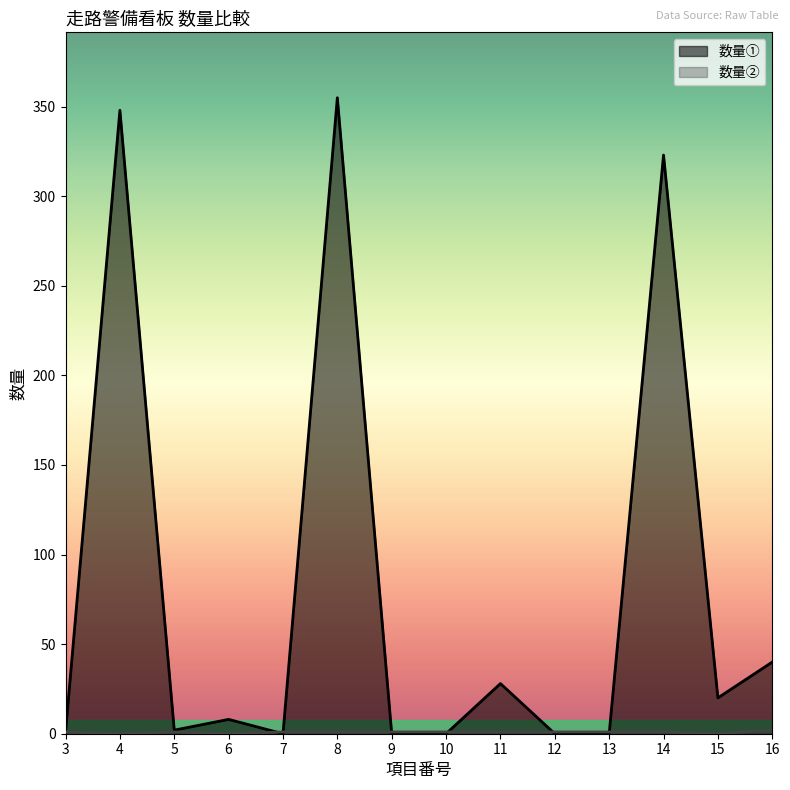

Rank the series by their maximum value, from lowest to highest.

数量②, 数量①